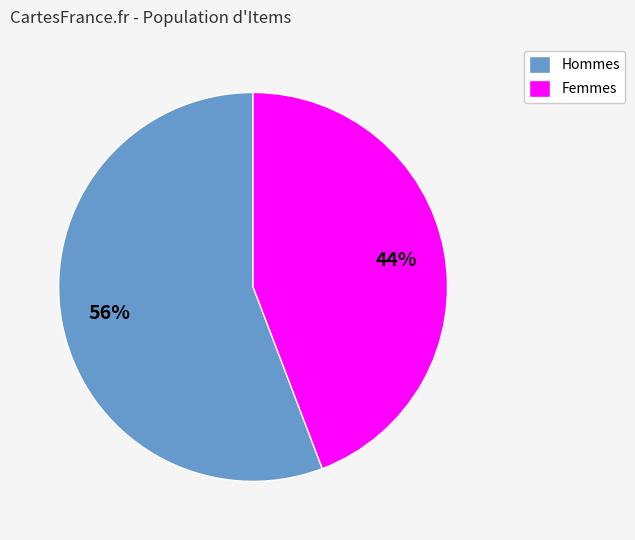

The Femmes slice represents 55% of the pie. True or false?

False